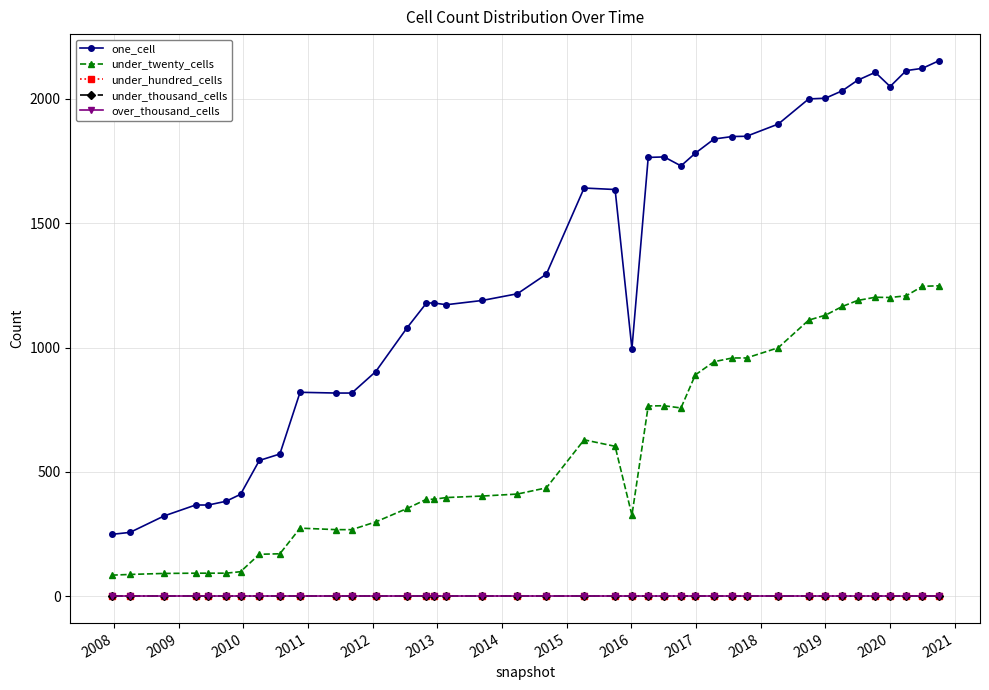

Does the chart have visible grid lines?

Yes